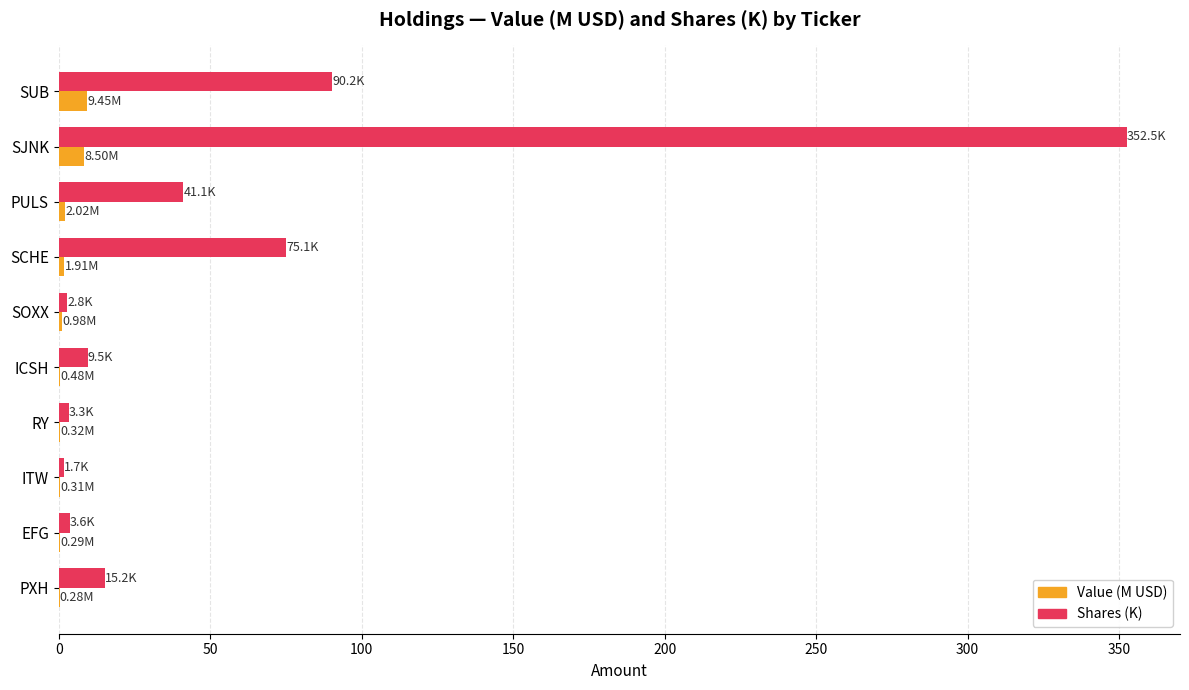

What are all the series names shown in the legend?

Value (M USD), Shares (K)